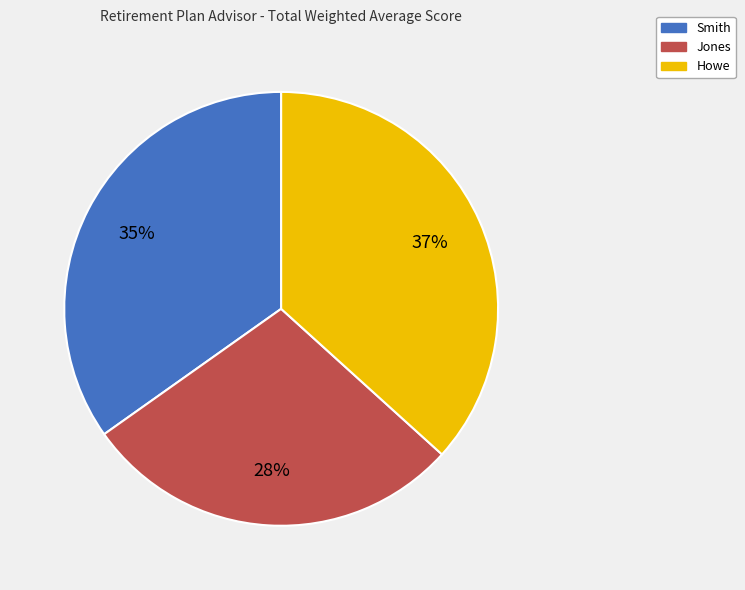

Rank the categories by value from highest to lowest.

Howe, Smith, Jones